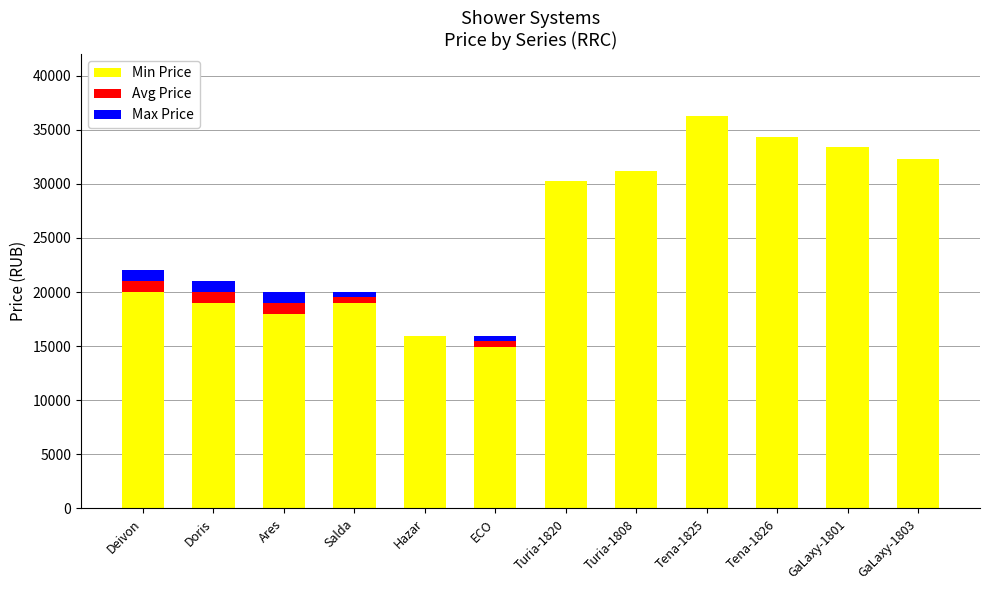

The Min Price series shows 20578 at Turia-1808. True or false?

False